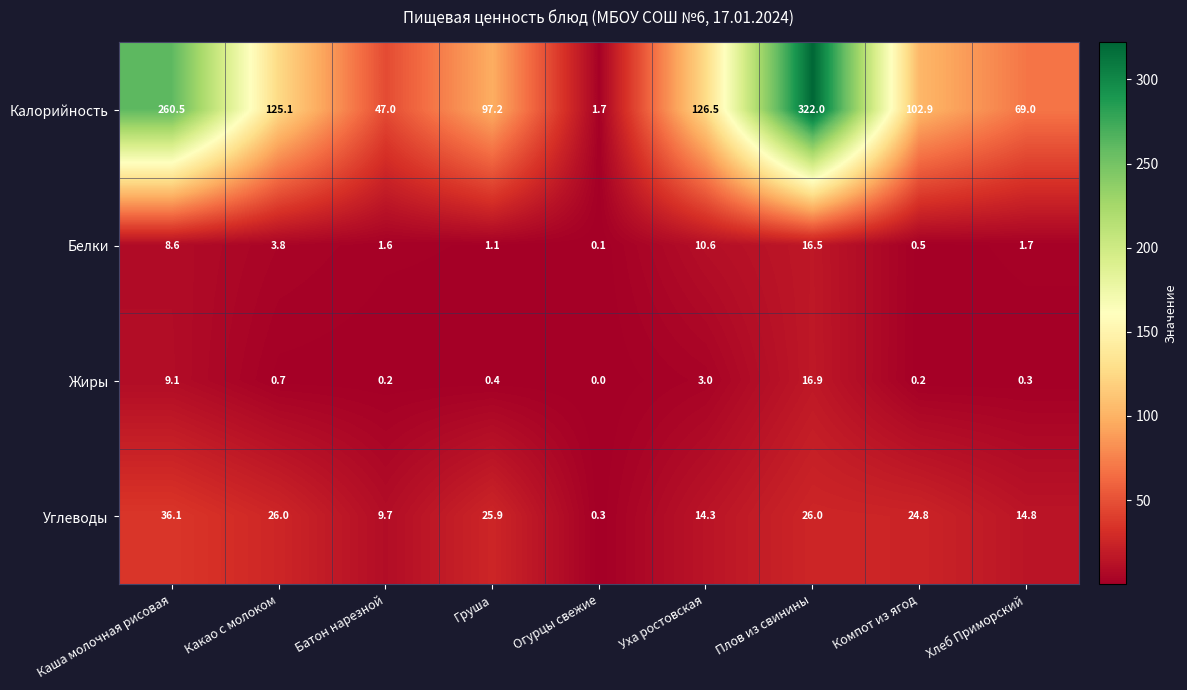

At which label is Калорийность closest to 161?

Уха ростовская